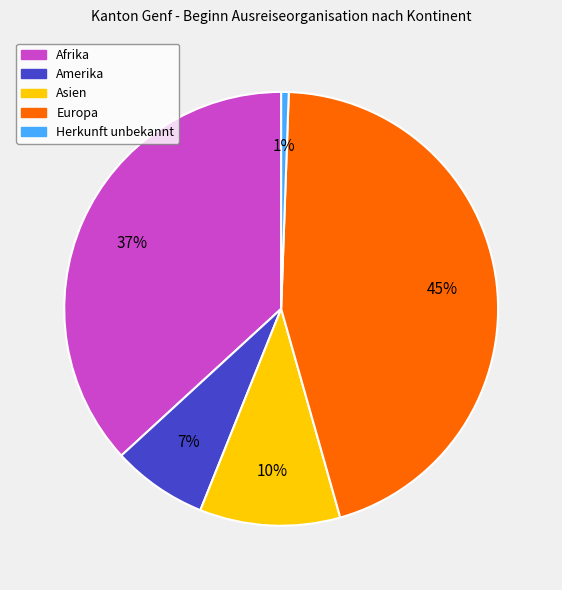

To the nearest percent, what is the difference between the Afrika and Amerika slice percentages?

30%